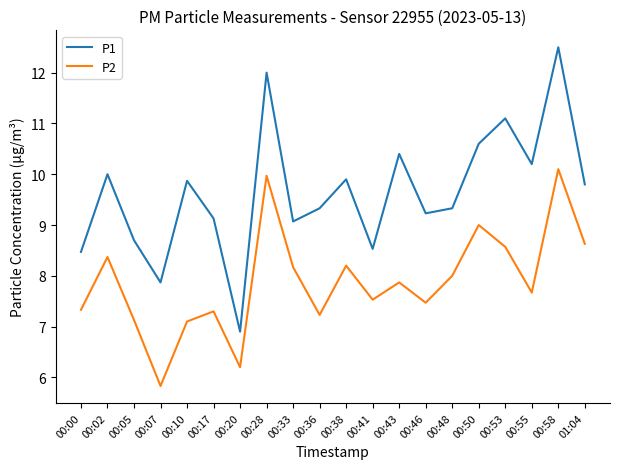

What position from the right is 00:38?

10